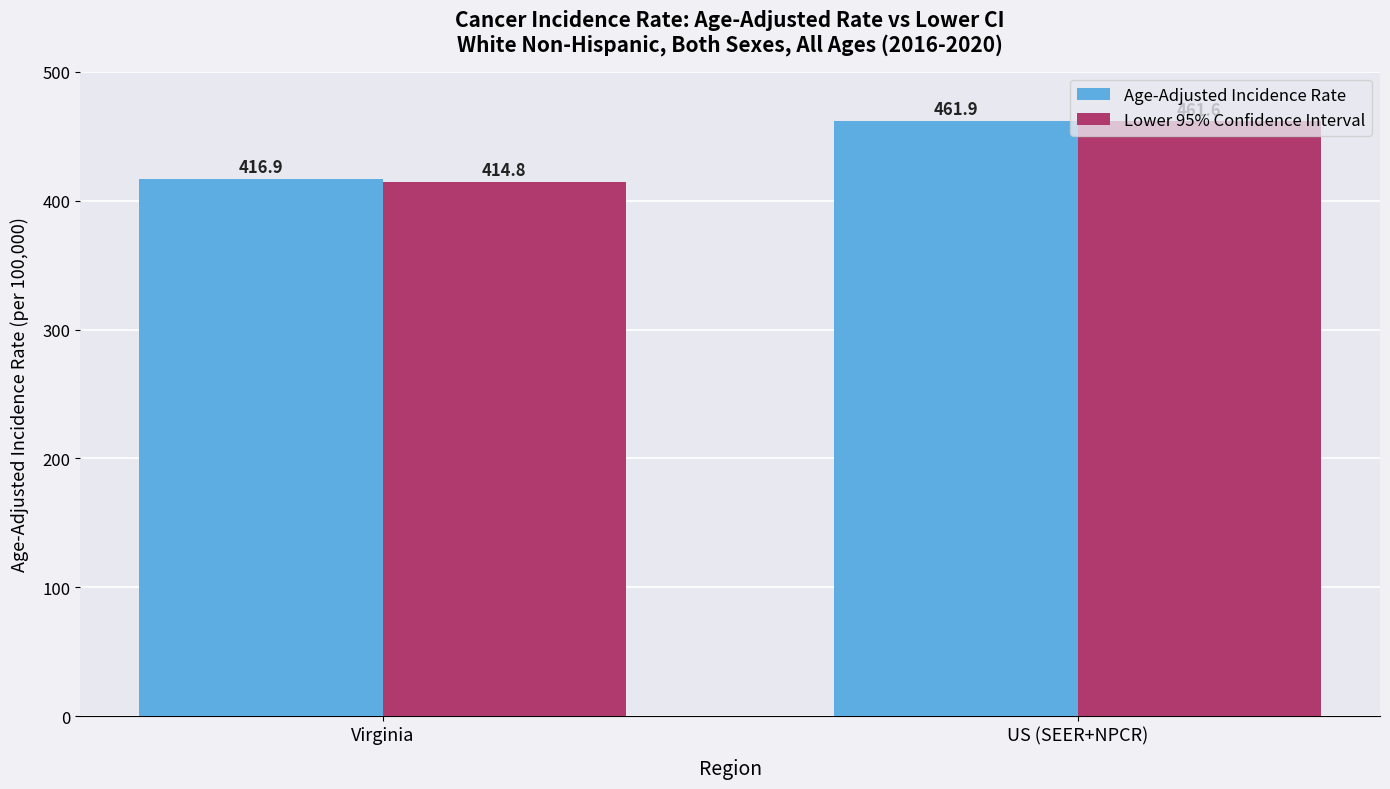

What is the label of the 1st bar from the right?

US (SEER+NPCR)